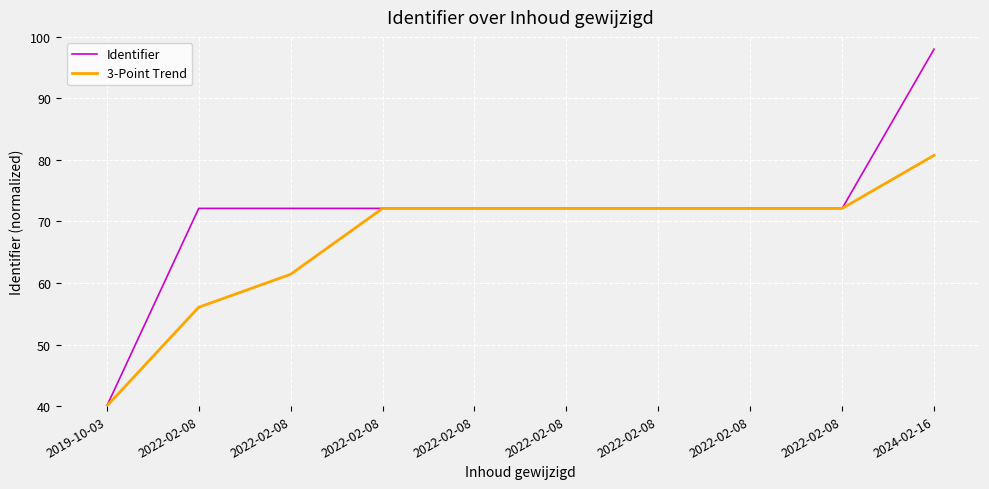

Which series has the largest total across all categories?

Identifier